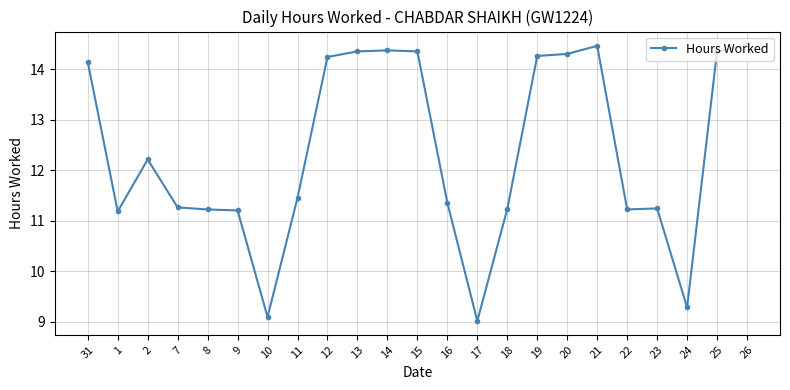

What is the difference between the maximum and minimum values?

5.5